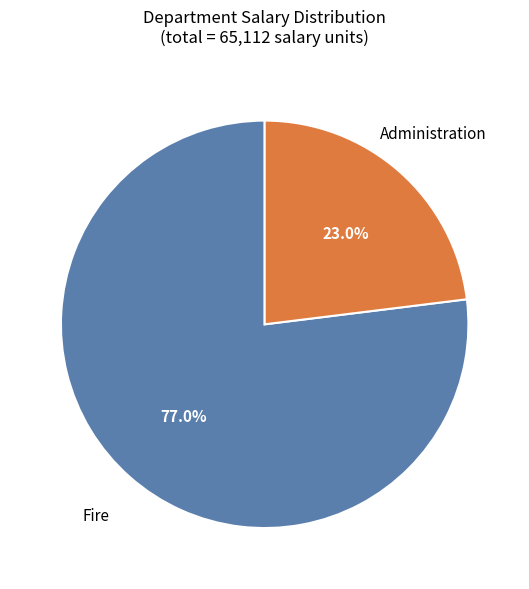

Does any single category account for the majority?

Yes